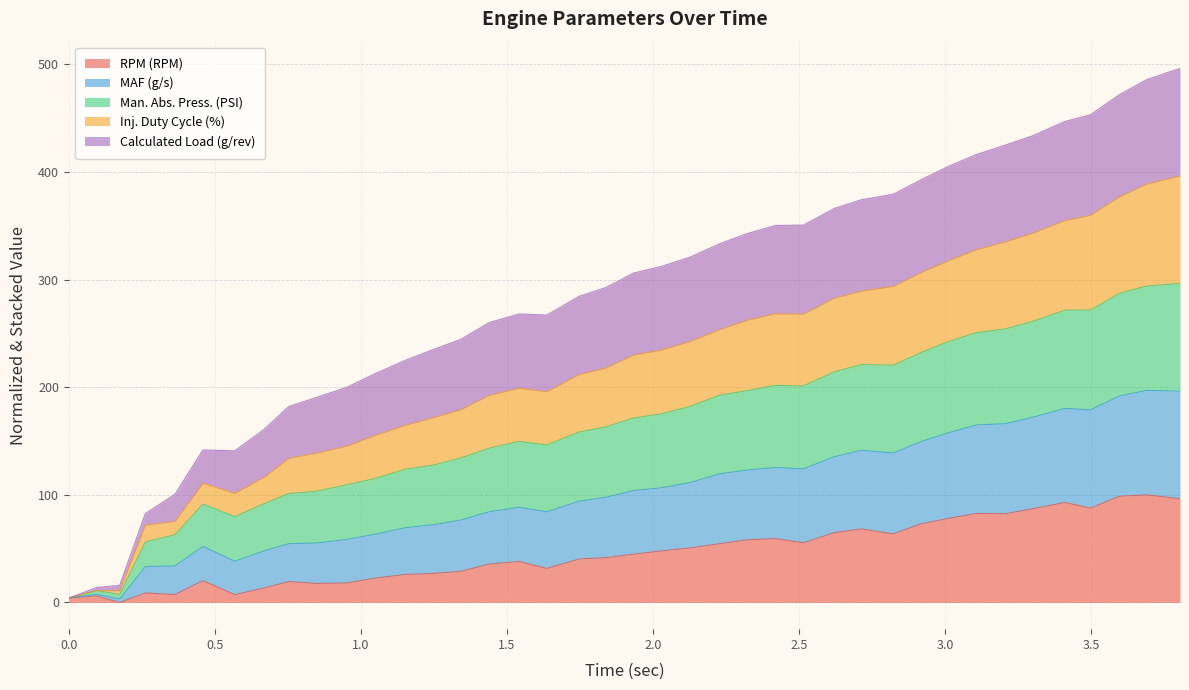

Which series has the largest total across all categories?

Man. Abs. Press. (PSI)